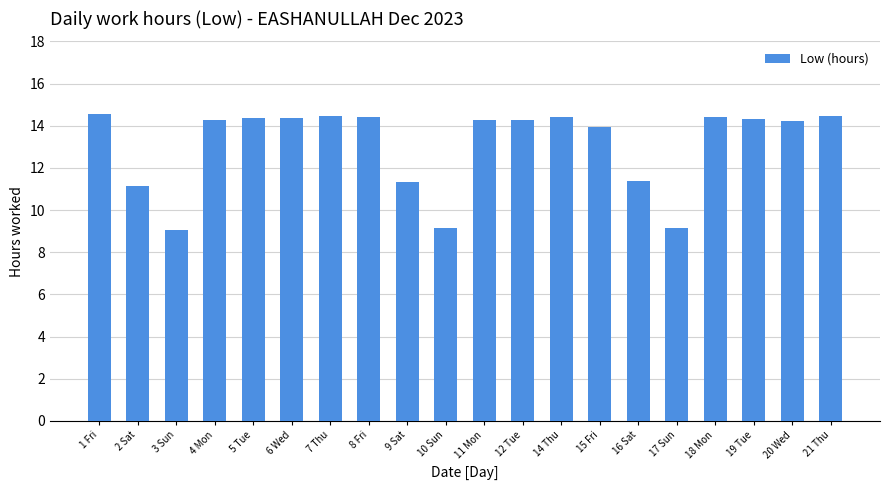

What is the label of the 10th bar from the right?

11 Mon